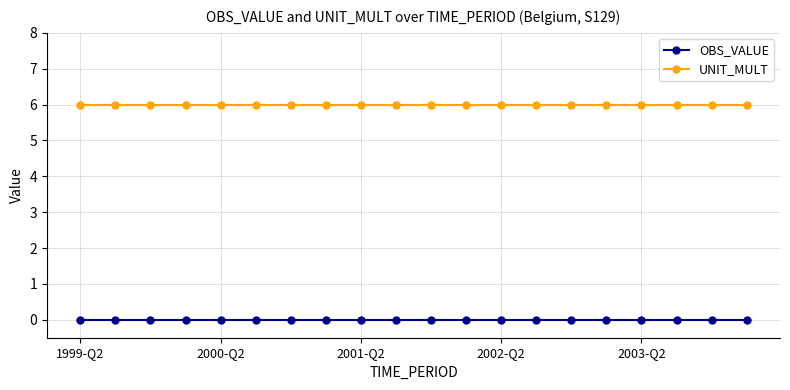

List the series in order of their overall mean, highest first.

UNIT_MULT, OBS_VALUE